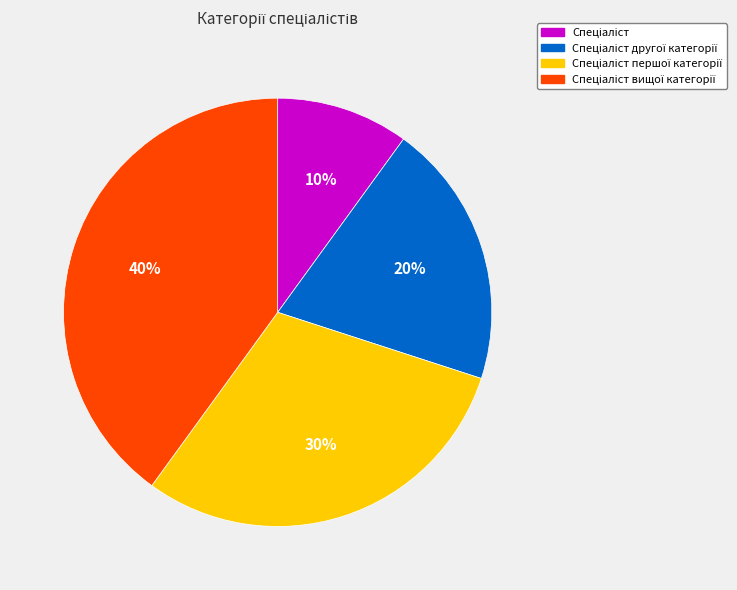

To the nearest percent, what is the difference between the largest and smallest slice percentages?

30%